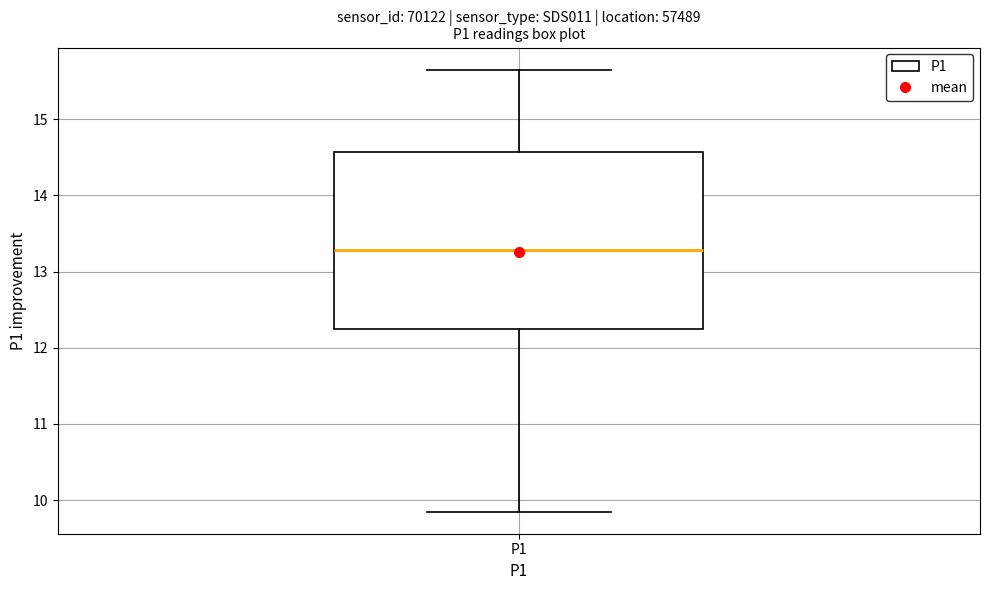

Read this box plot against the y-axis: the position of the median line, the range covered by the box, and the ends of both whiskers. The values are not printed on the chart, so give them approximately, as read against the axis.

median 13.3, box 12.3 to 14.6, whiskers 9.9 to 15.7